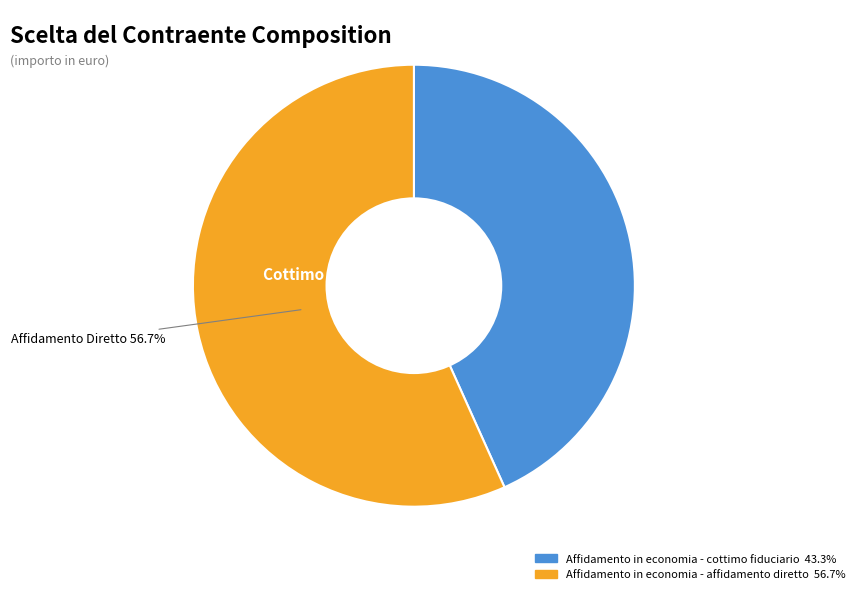

Which slice is the largest?

Affidamento in economia - affidamento diretto